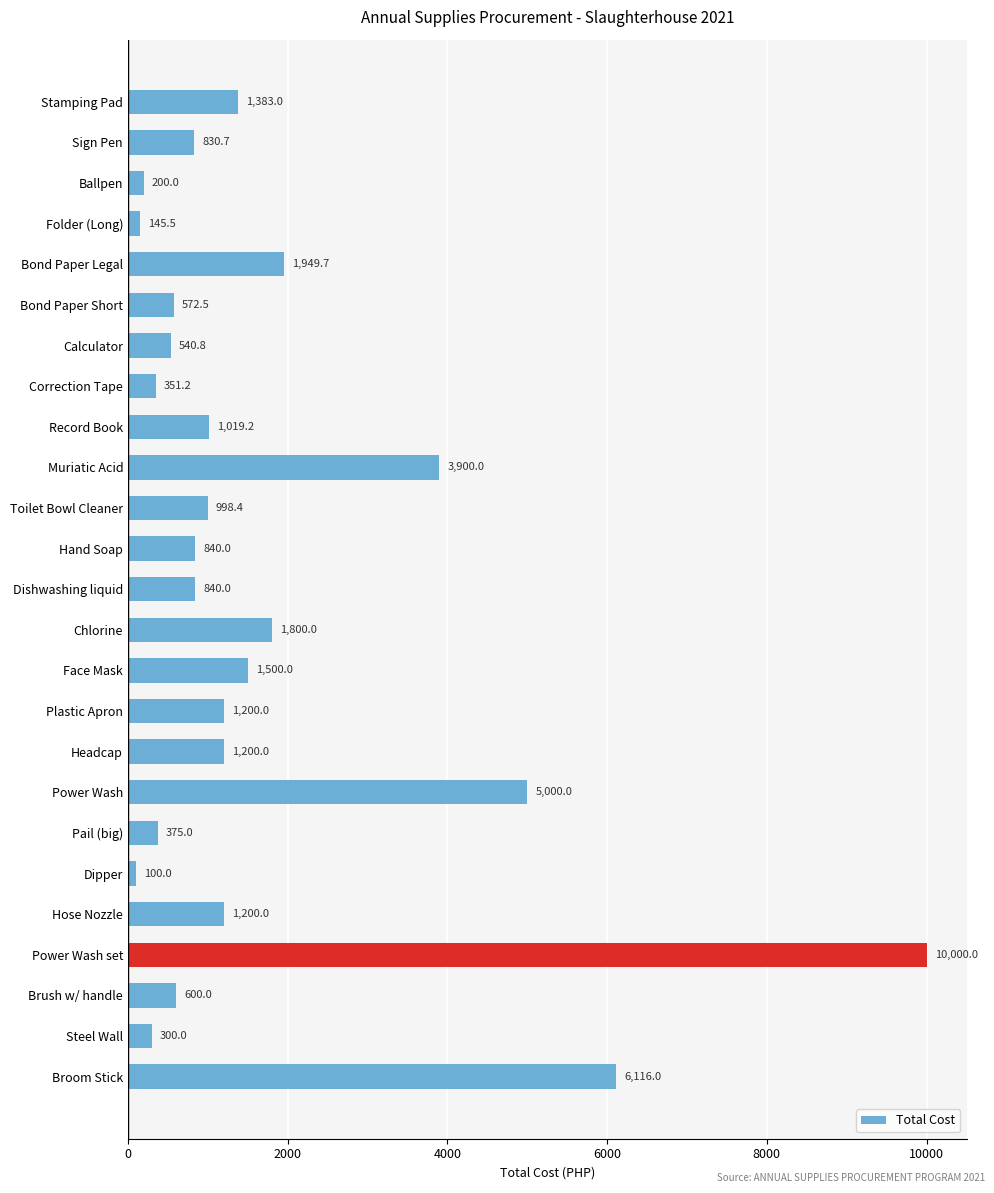

What is the smallest value displayed?

100.0